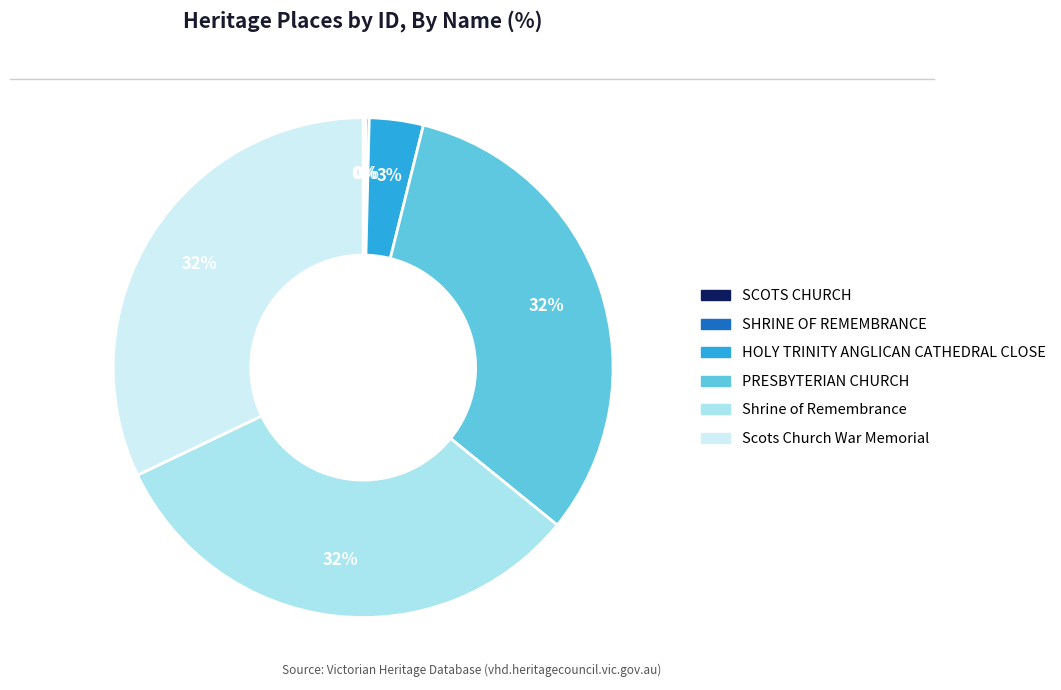

Does Scots Church War Memorial account for over 50% of the chart?

No